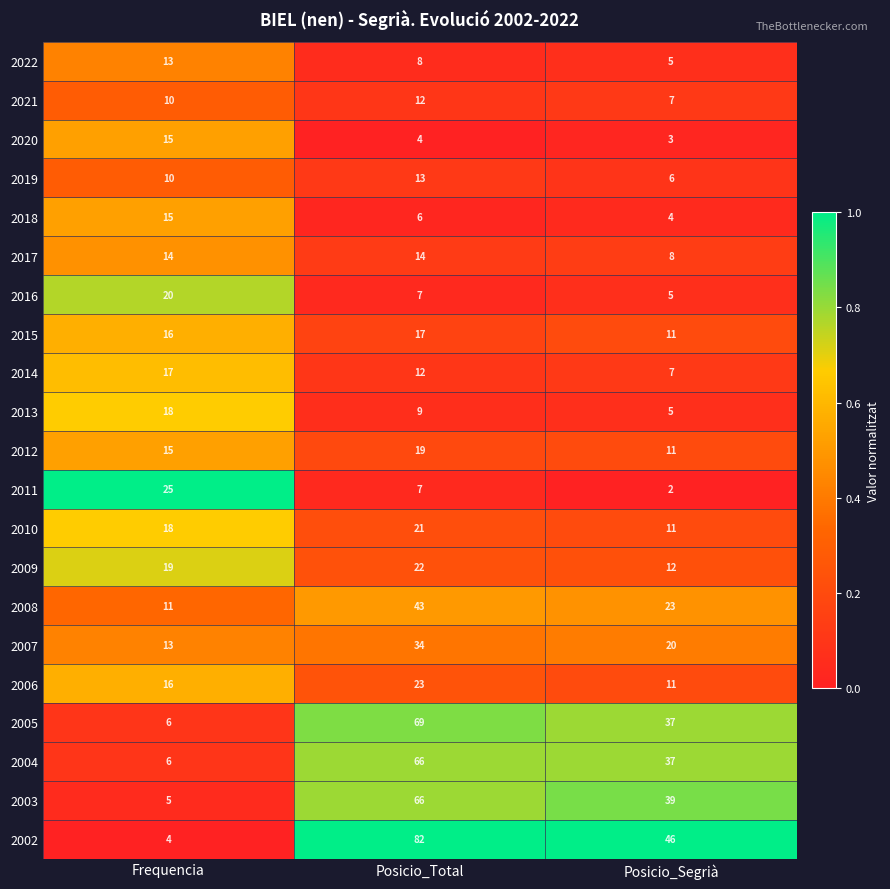

List the labels in order of 2003 value, smallest first.

Frequencia, Posicio_Segrià, Posicio_Total